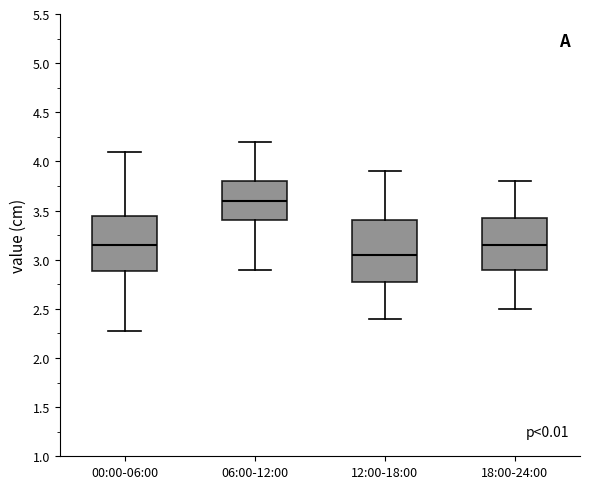

Reading left to right, read every box against the y-axis: the position of its median line, the range the box covers, and the ends of its whiskers. The values are not printed on the chart, so give them approximately, as read against the axis.

00:00-06:00: median 3.15, box 2.90 to 3.45, whiskers 2.25 to 4.10
06:00-12:00: median 3.60, box 3.40 to 3.80, whiskers 2.90 to 4.20
12:00-18:00: median 3.05, box 2.80 to 3.40, whiskers 2.40 to 3.90
18:00-24:00: median 3.15, box 2.90 to 3.45, whiskers 2.50 to 3.80